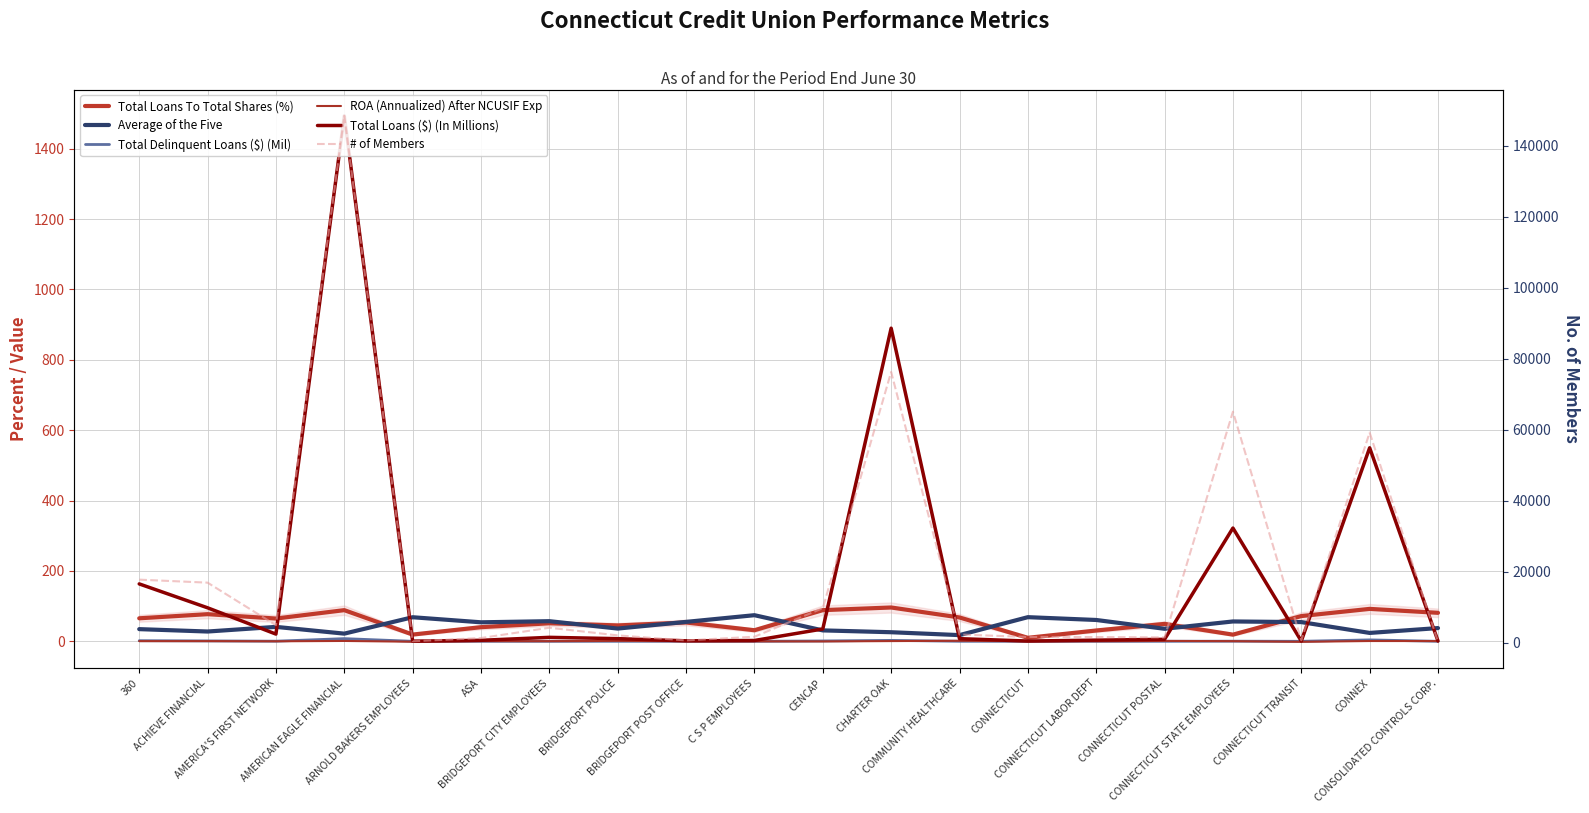

How many distinct data groups are displayed?

6